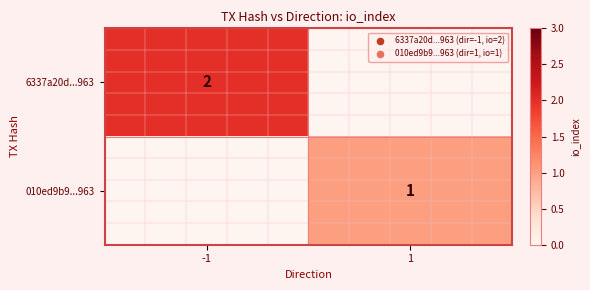

The value of 010ed9b9...963 at 1 is 2. True or false?

False